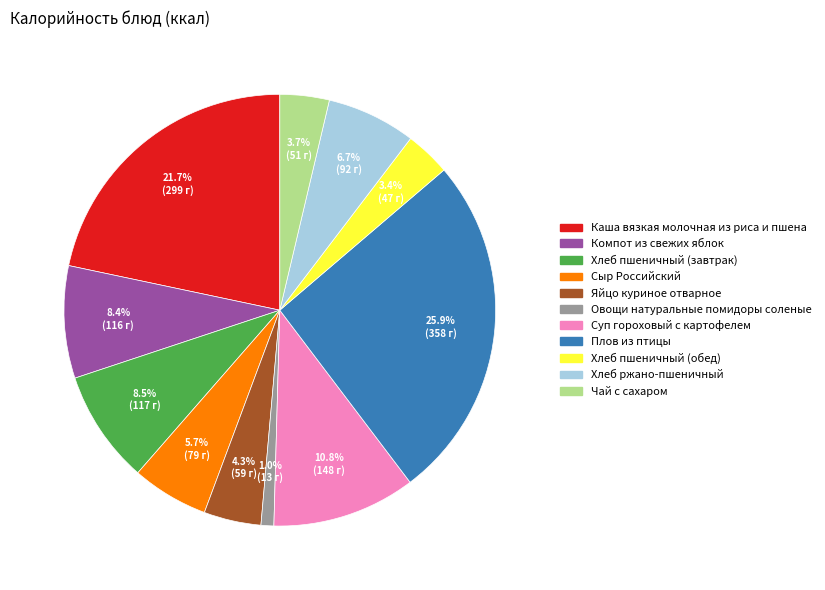

True or false: Чай с сахаром accounts for 4% of the total.

True